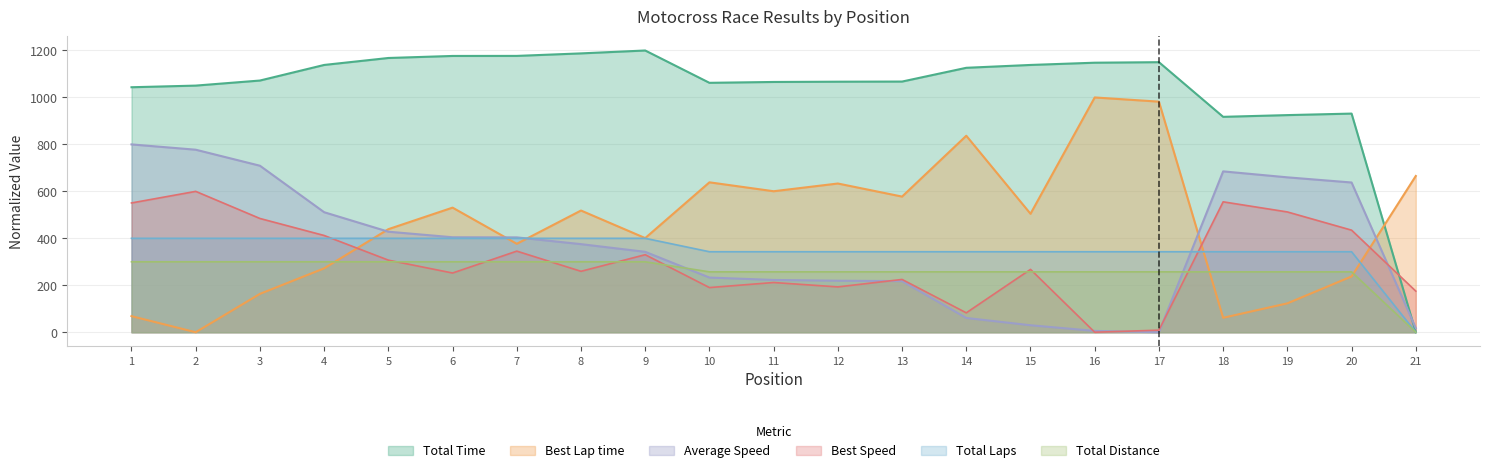

Rank the series at 8 from highest to lowest value.

Total Time, Best Lap time, Total Laps, Average Speed, Total Distance, Best Speed